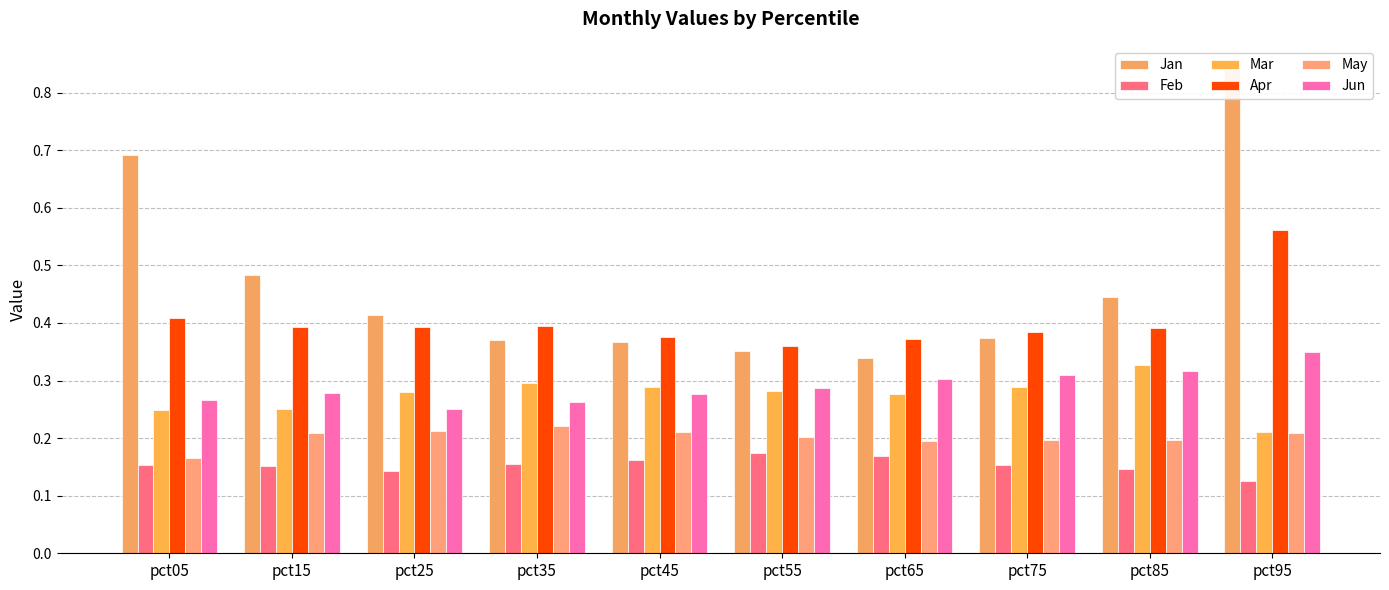

Reading left to right, transcribe all the data shown in this chart.

Jan: pct05=0.7	pct15=0.5	pct25=0.4	pct35=0.4	pct45=0.4	pct55=0.4	pct65=0.3	pct75=0.4	pct85=0.4	pct95=0.8
Feb: pct05=0.2	pct15=0.2	pct25=0.1	pct35=0.2	pct45=0.2	pct55=0.2	pct65=0.2	pct75=0.2	pct85=0.1	pct95=0.1
Mar: pct05=0.2	pct15=0.3	pct25=0.3	pct35=0.3	pct45=0.3	pct55=0.3	pct65=0.3	pct75=0.3	pct85=0.3	pct95=0.2
Apr: pct05=0.4	pct15=0.4	pct25=0.4	pct35=0.4	pct45=0.4	pct55=0.4	pct65=0.4	pct75=0.4	pct85=0.4	pct95=0.6
May: pct05=0.2	pct15=0.2	pct25=0.2	pct35=0.2	pct45=0.2	pct55=0.2	pct65=0.2	pct75=0.2	pct85=0.2	pct95=0.2
Jun: pct05=0.3	pct15=0.3	pct25=0.3	pct35=0.3	pct45=0.3	pct55=0.3	pct65=0.3	pct75=0.3	pct85=0.3	pct95=0.4